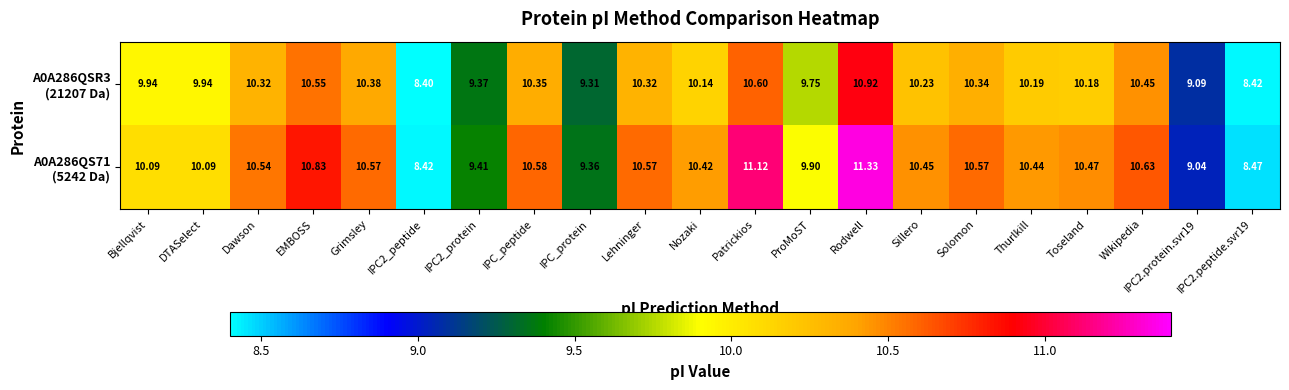

Which category has the highest value across all series?

Rodwell